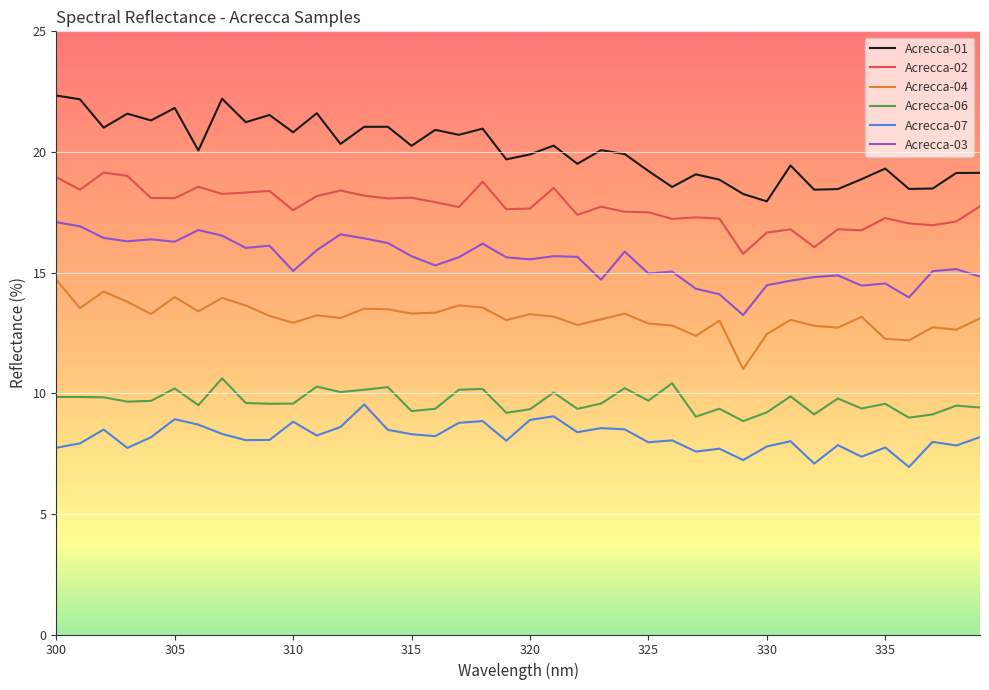

In Acrecca-01, how many points are higher than both neighbors (excluding endpoints)?

13